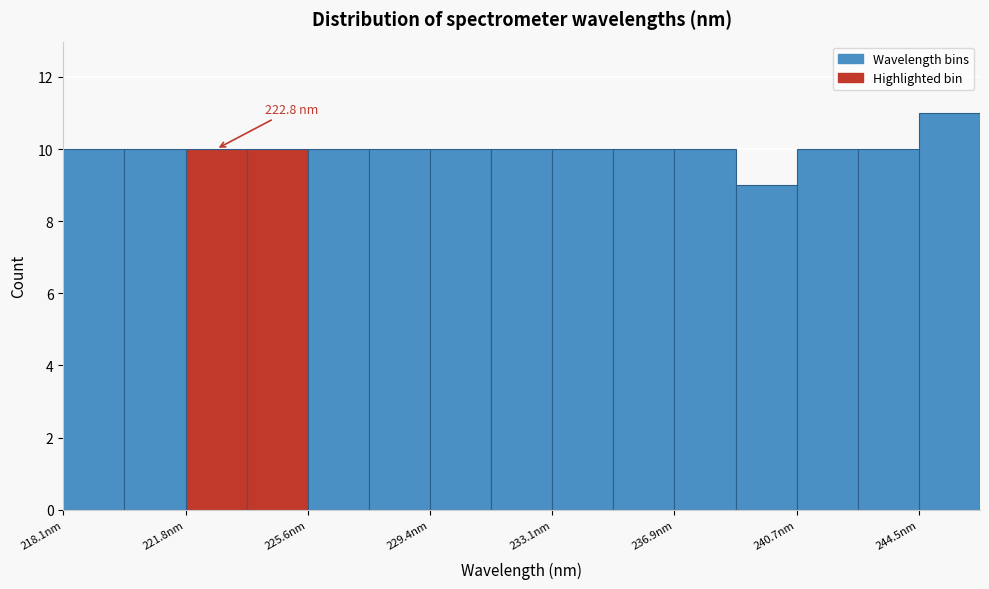

Read against the x-axis, roughly where is the centre of the tallest bar?

245.5